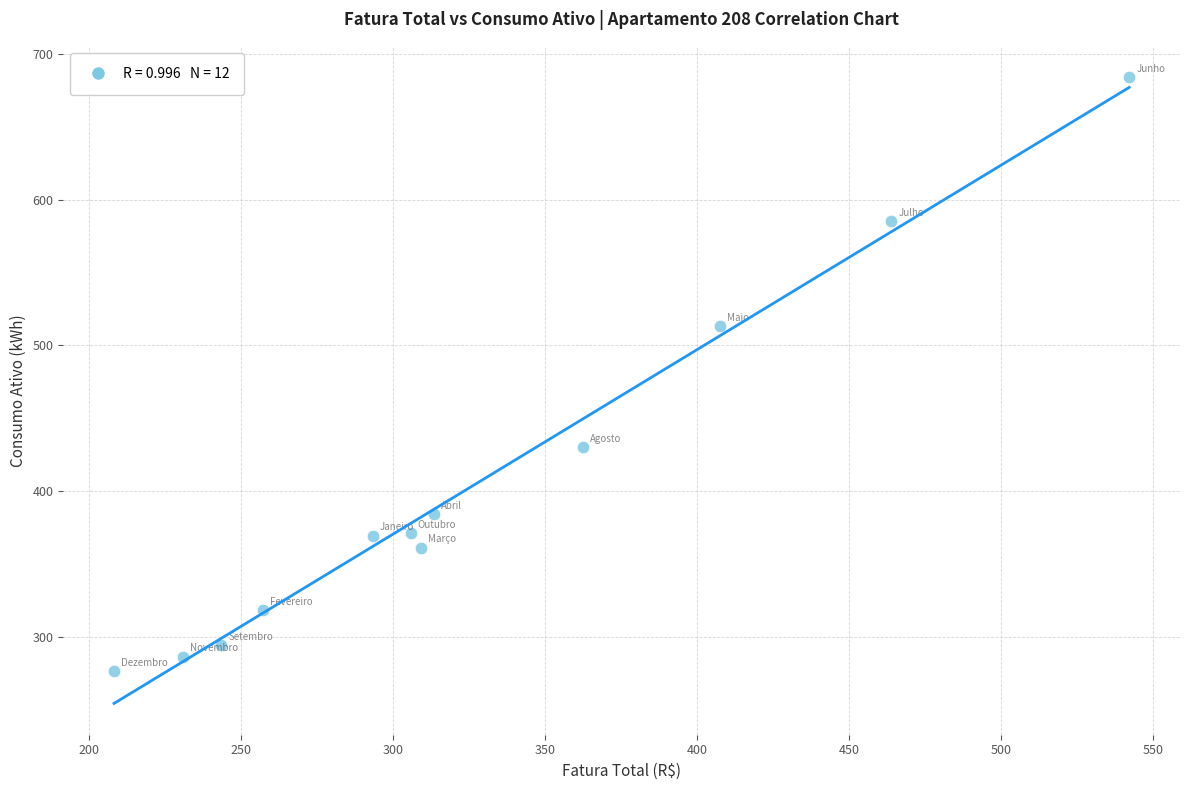

What is the range of Y values (max minus min)?

408